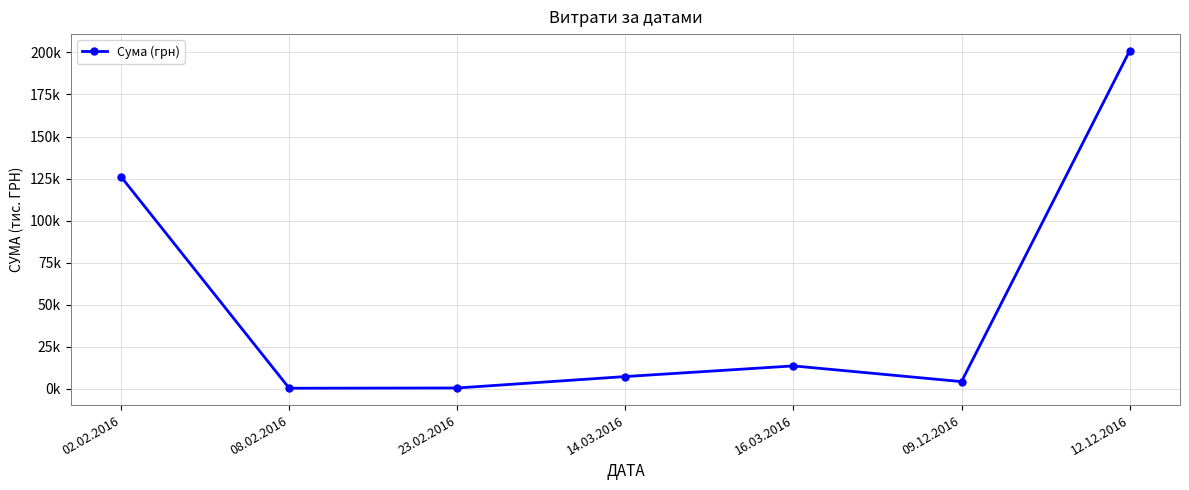

What is the greatest value displayed?

200.9